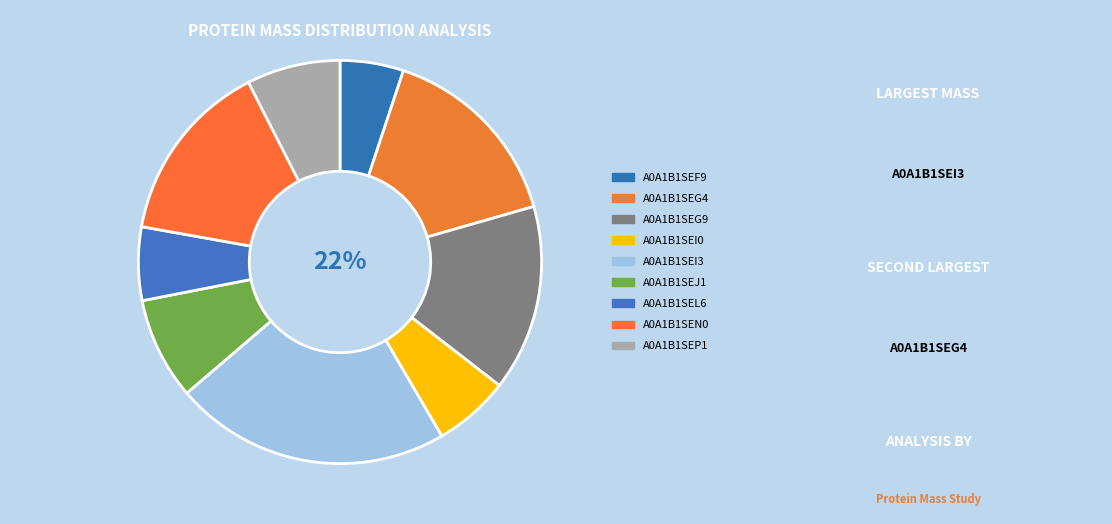

What is the change in value from A0A1B1SEG4 to A0A1B1SEG9?

-630.8